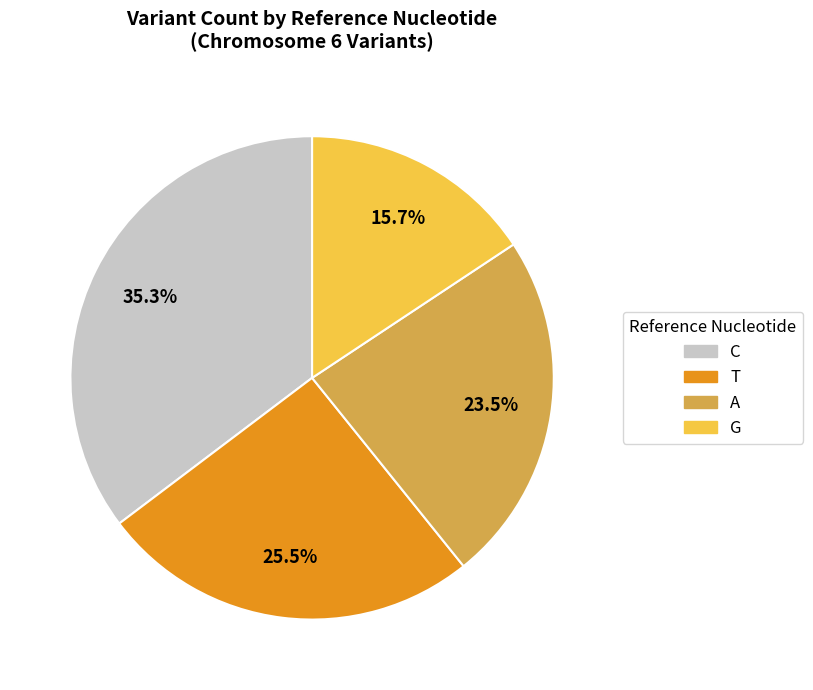

Which has a higher value, G or T?

T